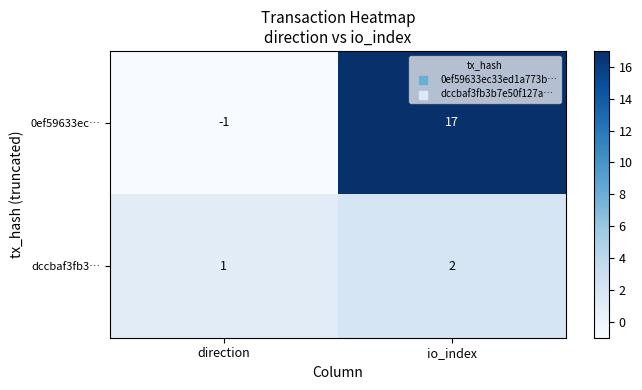

How many series are shown in this chart?

2